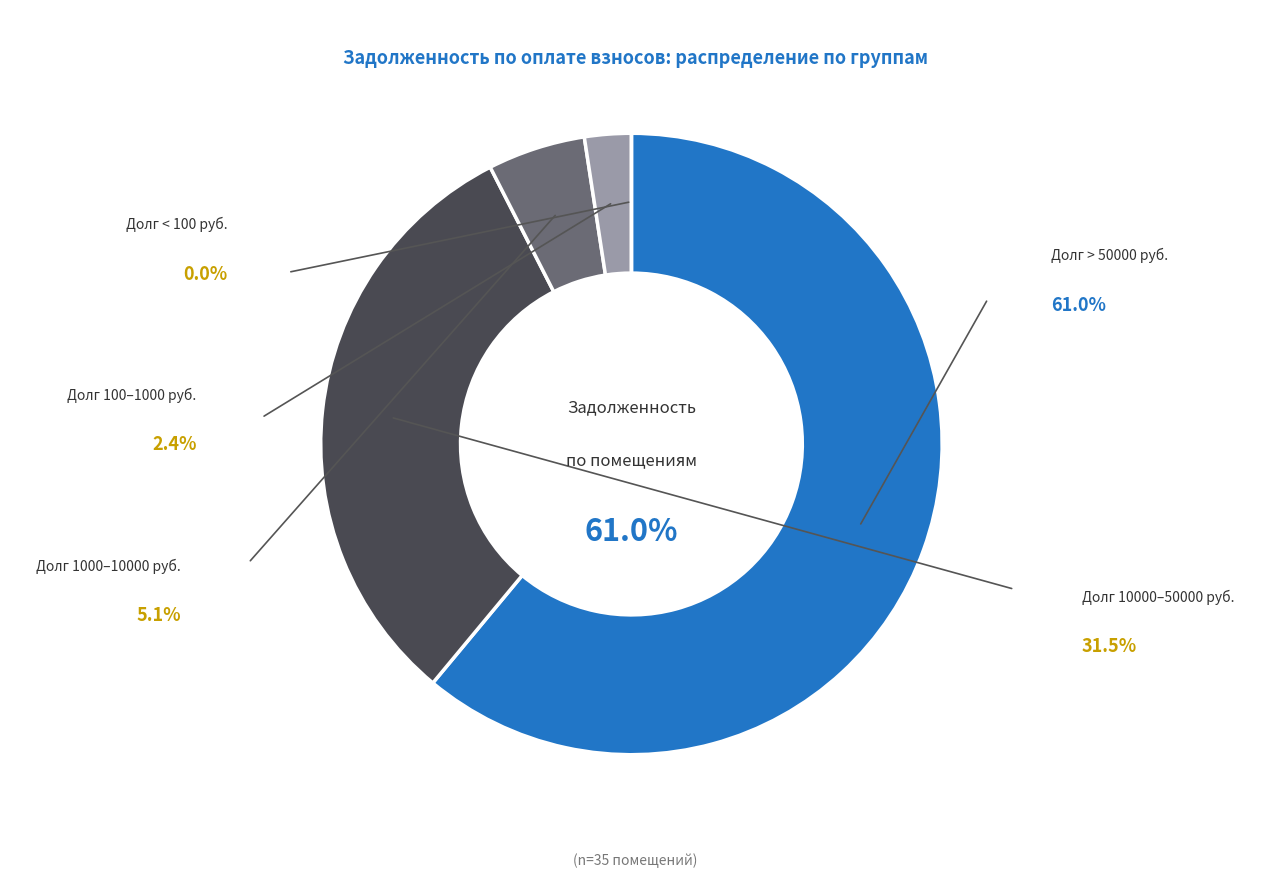

Is there a majority slice in this chart?

Yes